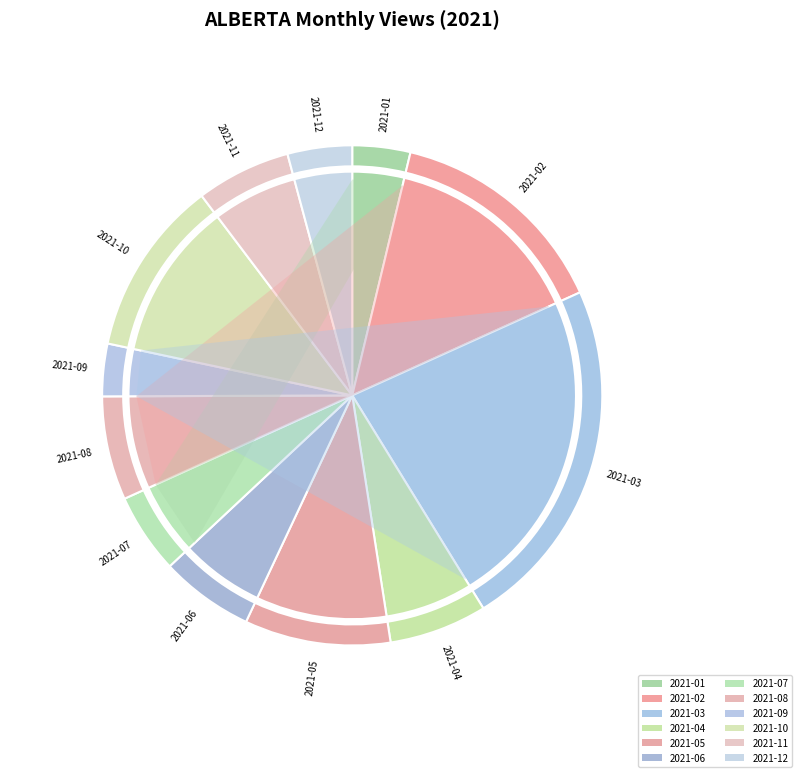

True or false: 2021-08 accounts for 7% of the total.

True